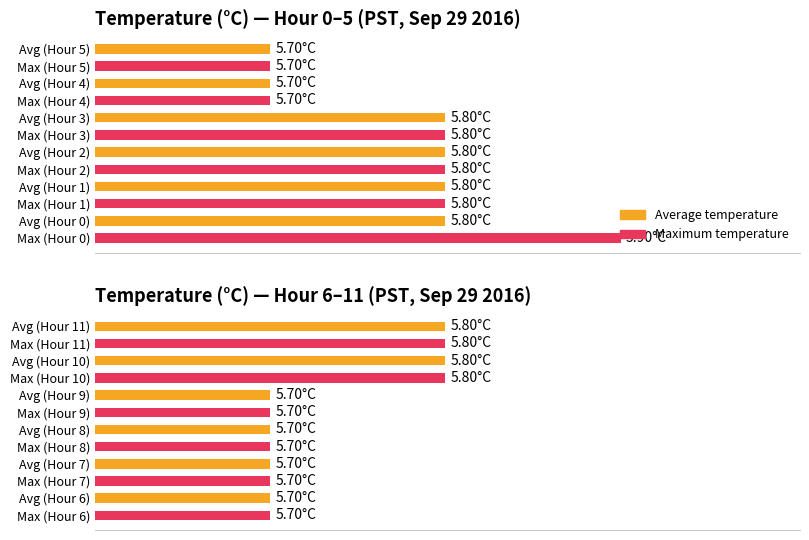

What are all the series names shown in the legend?

Average temperature, Maximum temperature